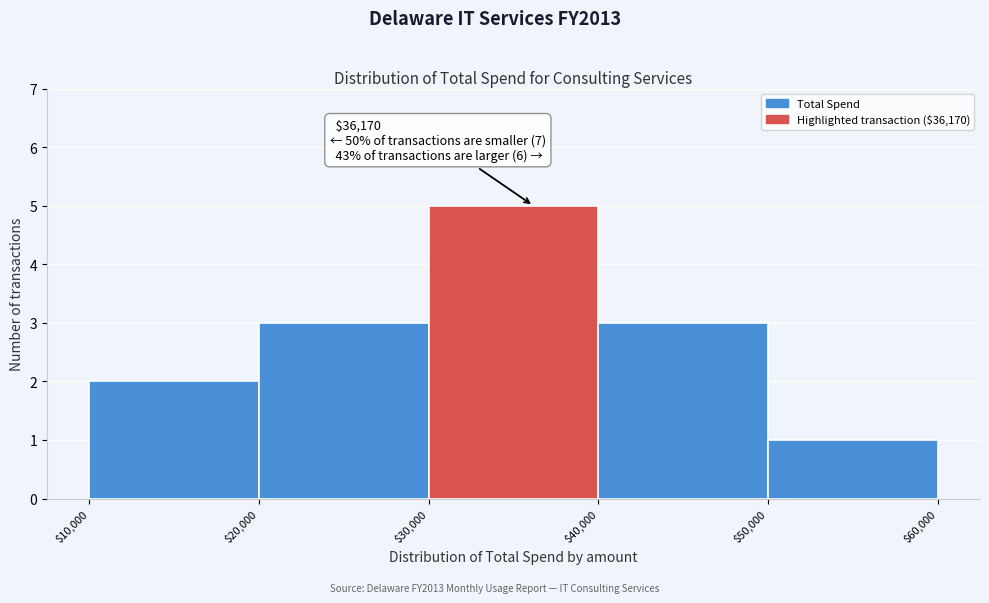

Which range on the x-axis has the tallest bar?

$30,000 to $40,000